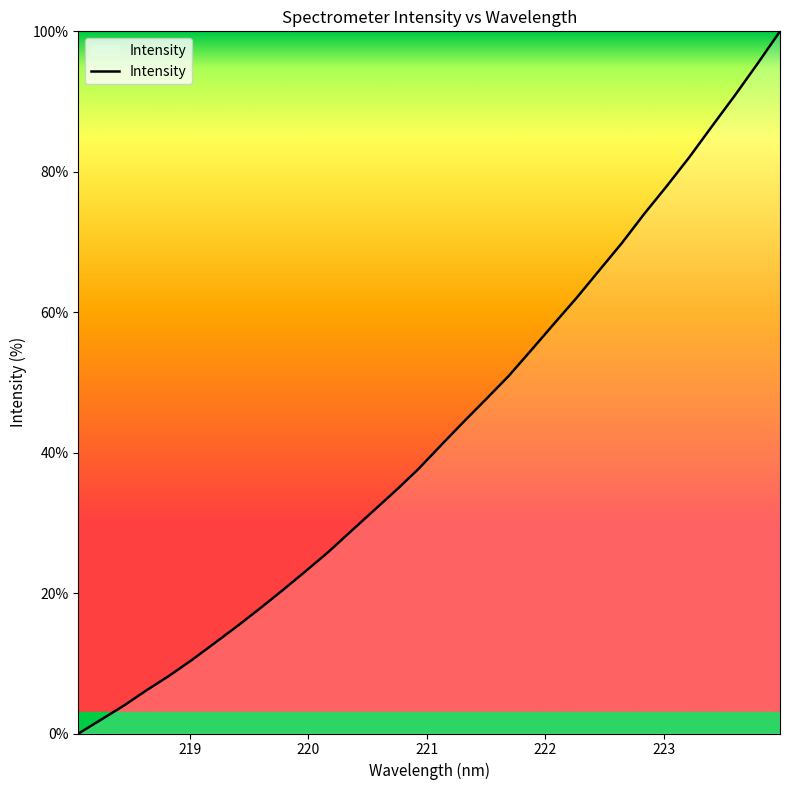

What is the difference between the maximum and second lowest values?

98.0